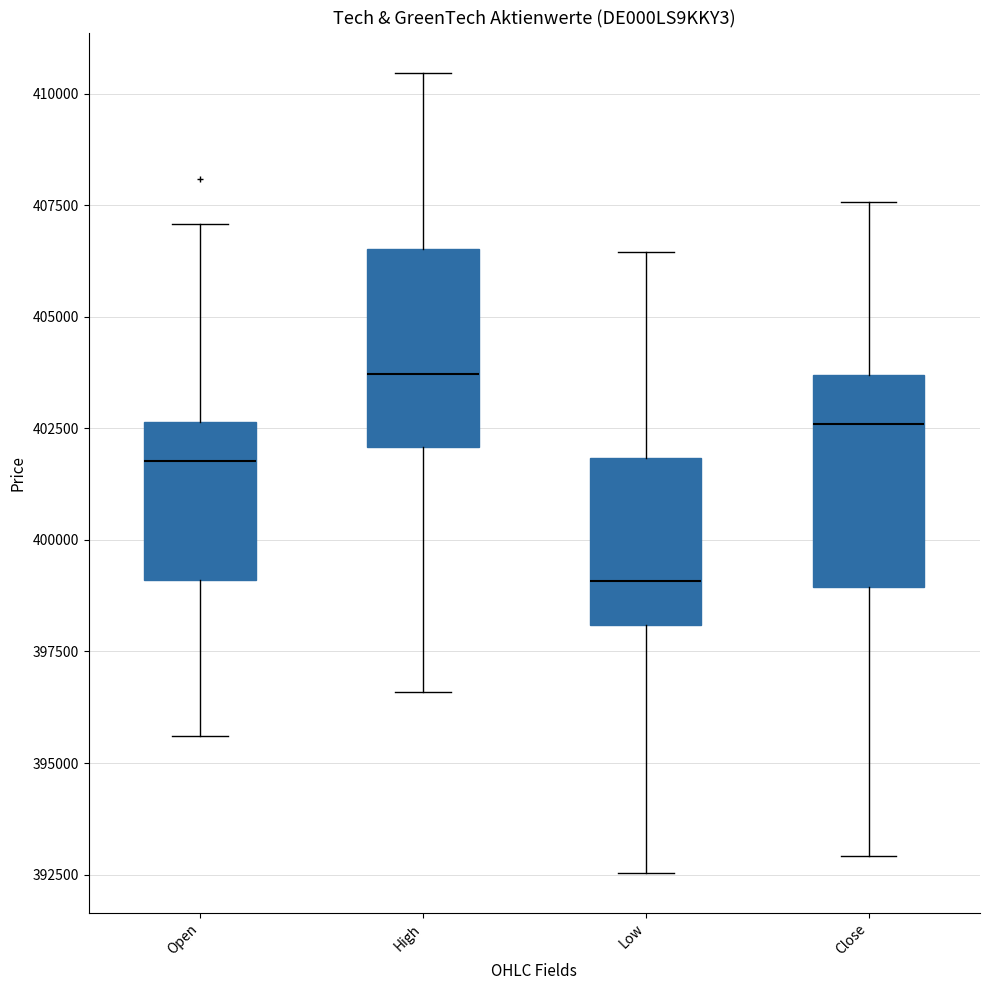

Where does the upper whisker of the box for Low end on the y-axis? The values are not printed on the chart, so give them approximately, as read against the axis.

406500